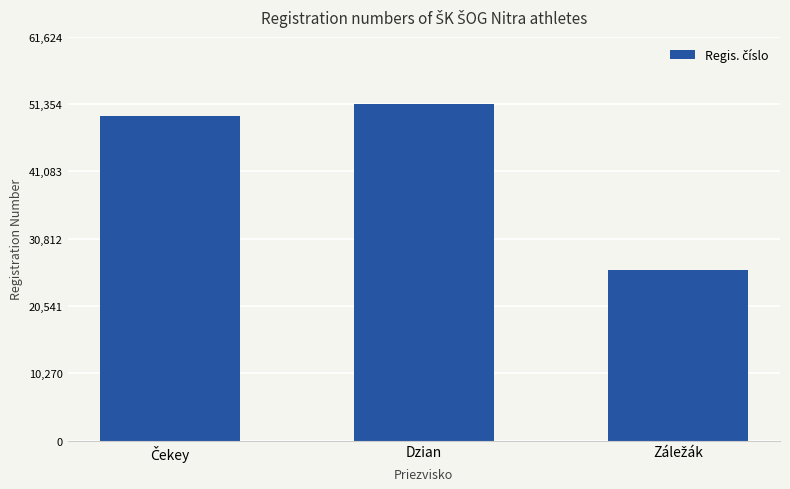

What is the label of the 2nd bar from the right?

Dzian